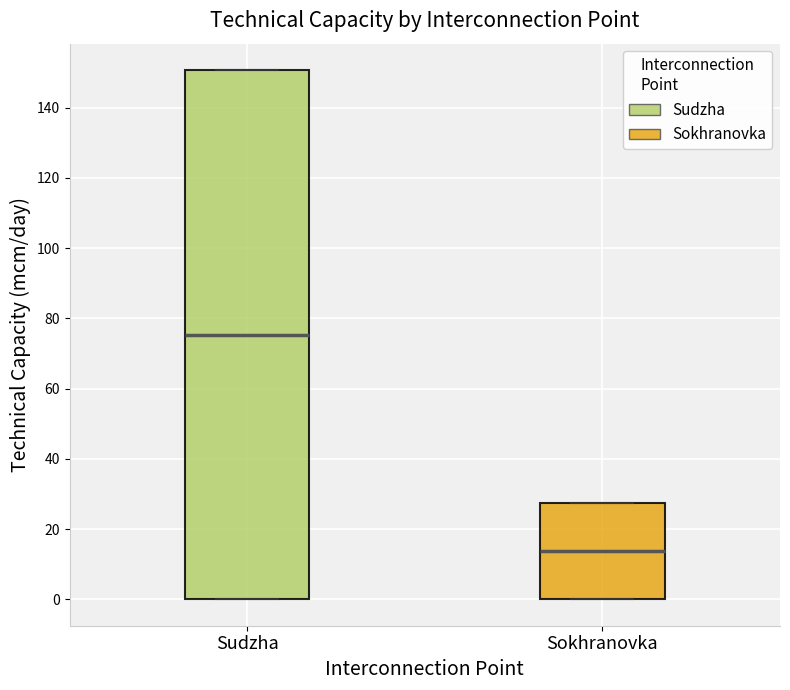

Reading left to right, read every box against the y-axis: the position of its median line, the range the box covers, and the ends of its whiskers. The values are not printed on the chart, so give them approximately, as read against the axis.

Sudzha: median 76, box 0 to 150, whiskers 0 to 150
Sokhranovka: median 14, box 0 to 28, whiskers 0 to 28